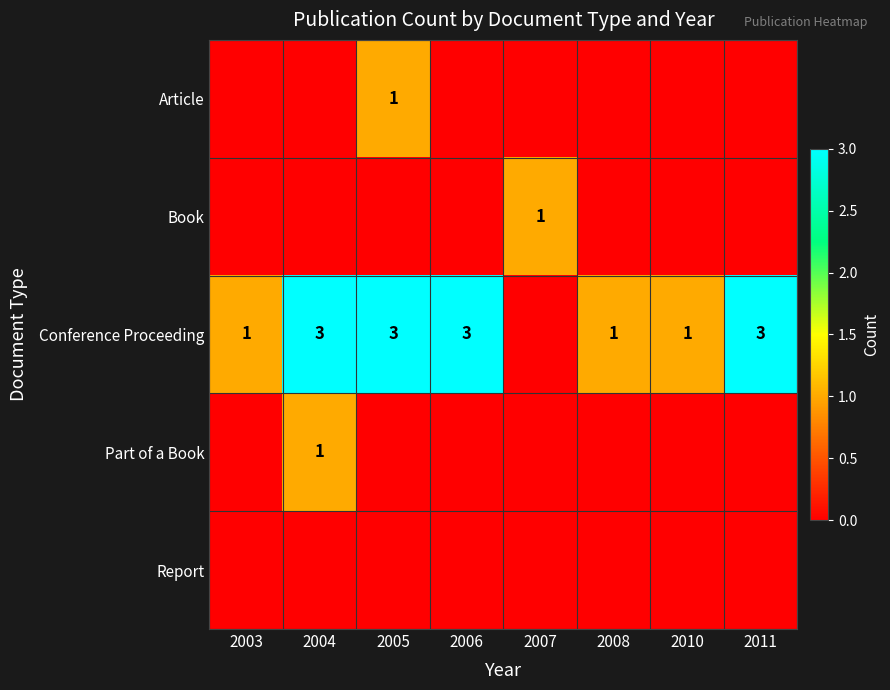

Is it true that Conference Proceeding equals 3 at 2005?

True